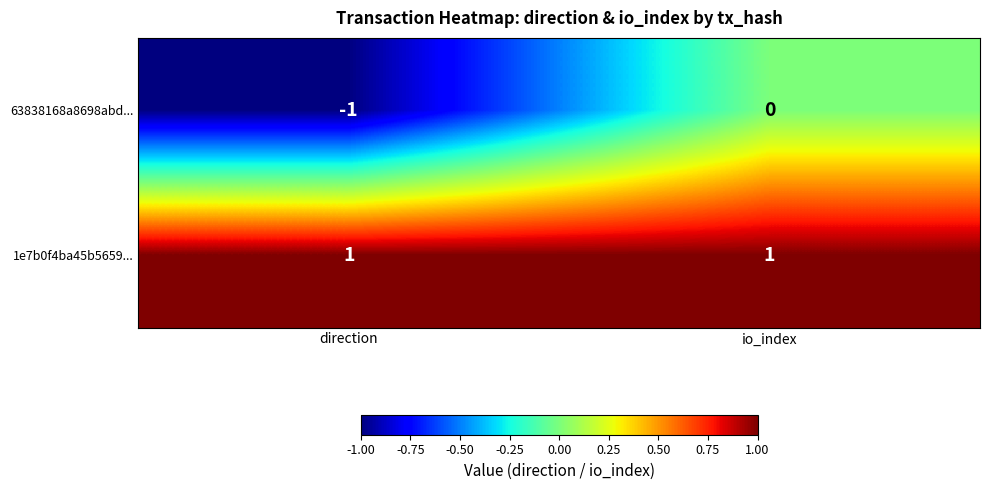

Reading right to left, list all the values displayed in this chart.

63838168a8698abd...: 0	-1
1e7b0f4ba45b5659...: 1	1